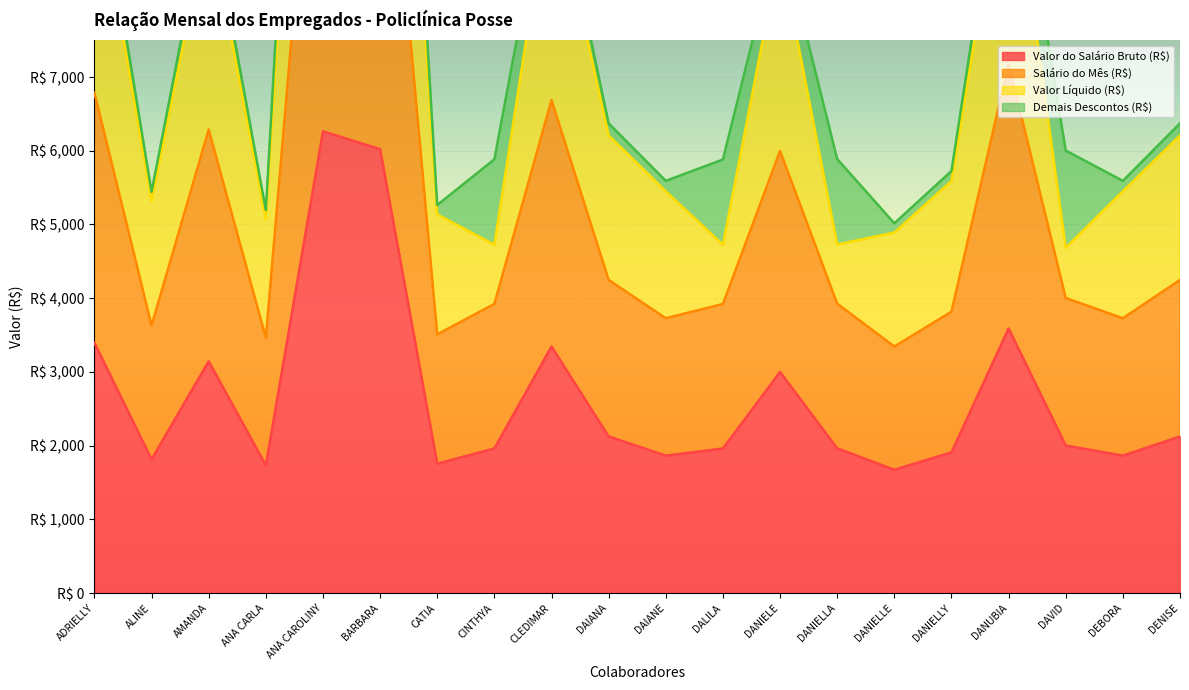

Where is the first local minimum for Valor do Salário Bruto (R$)?

ALINE